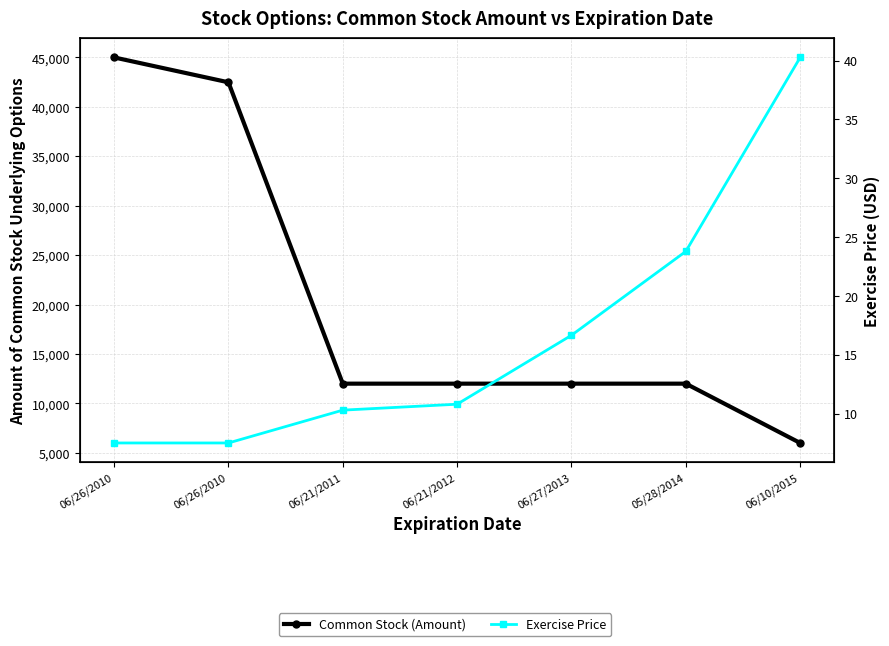

Which series has the widest spread of values?

Common Stock (Amount)